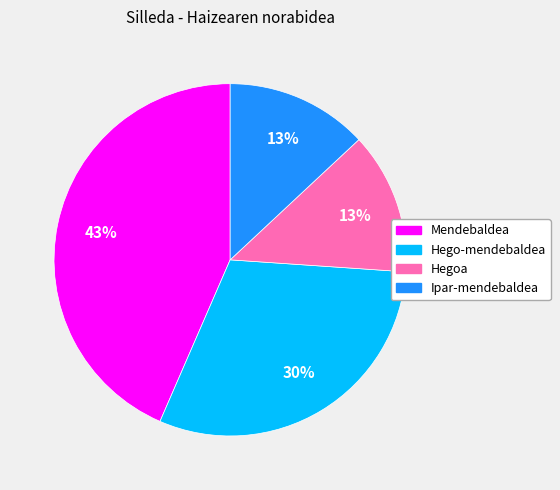

The Hego-mendebaldea slice represents 18% of the pie. True or false?

False